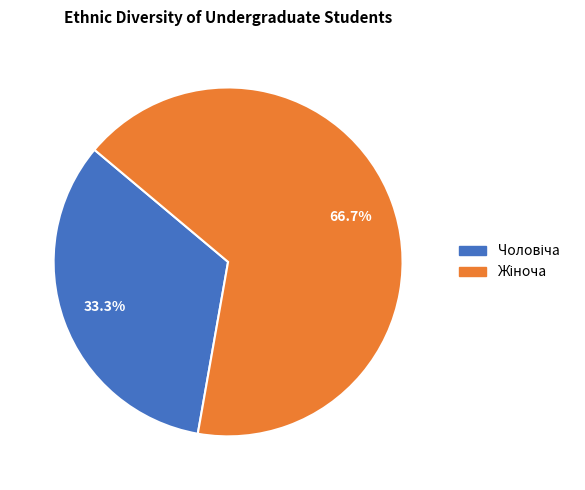

Does any single category account for the majority?

Yes